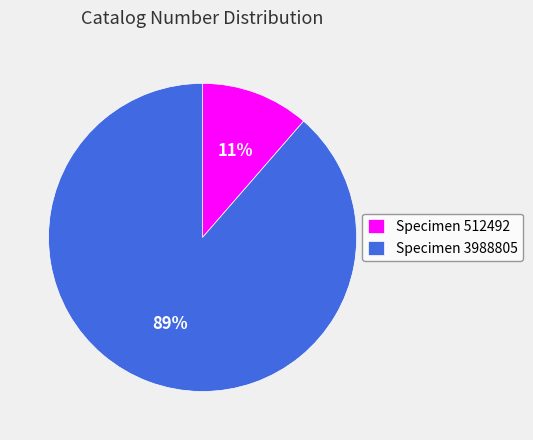

Combined, do Specimen 512492 and Specimen 3988805 account for over 50%?

Yes